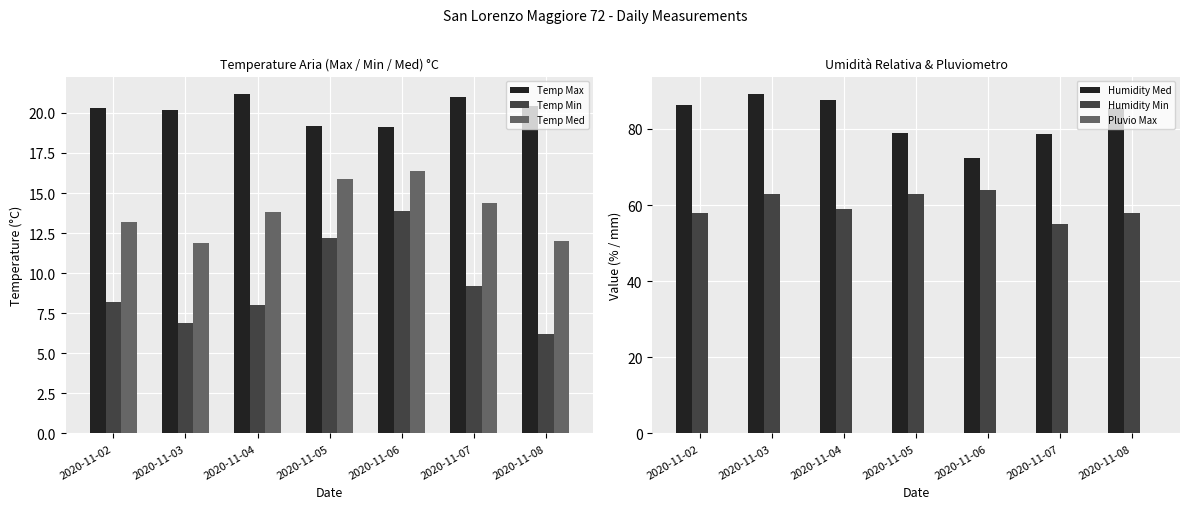

The Temp Min series shows 12.2 at 2020-11-05. True or false?

True